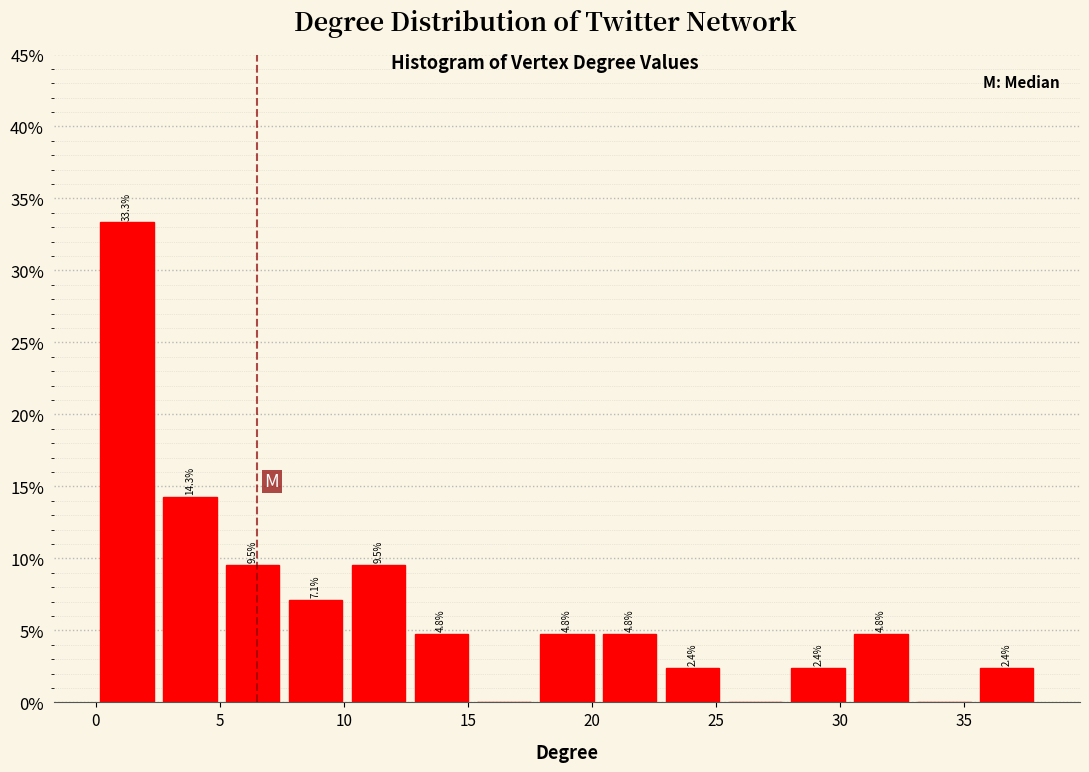

Over which range of the x-axis is the bar tallest?

0.0 to 2.5